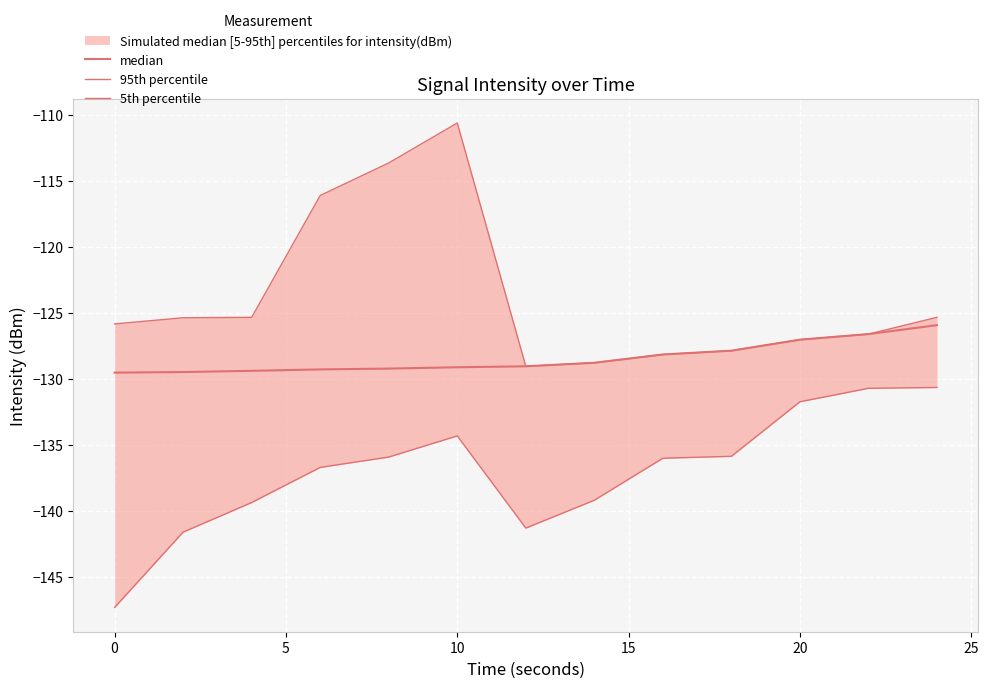

Is the value of 5th percentile at −5 greater than the value of 95th percentile at 8?

No